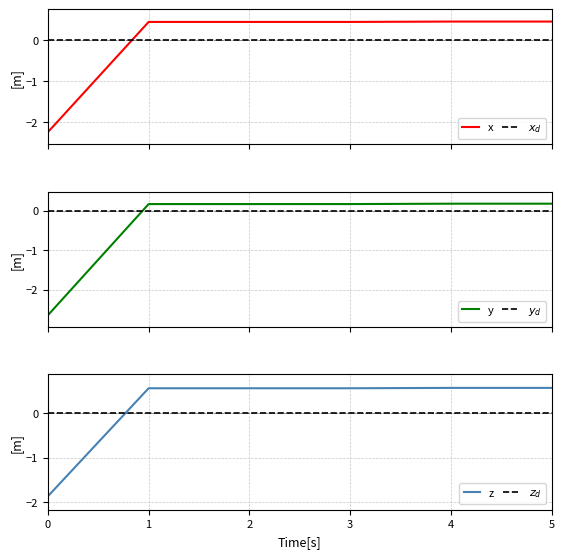

What is the difference between the highest and lowest values at 3?

0.5